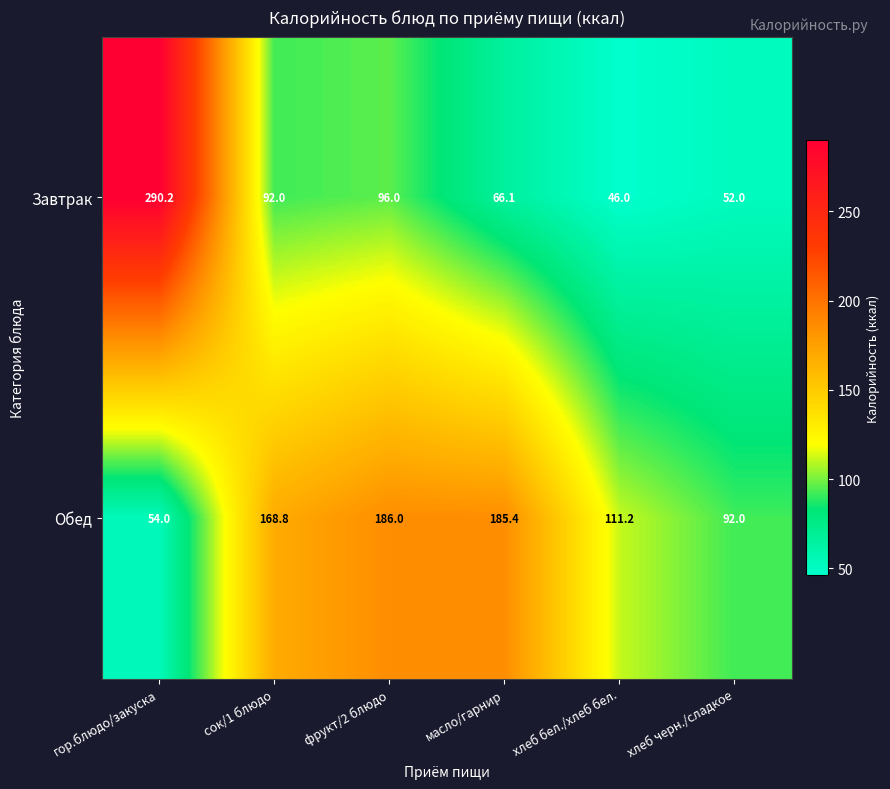

List the series in order of their peak value, lowest first.

Обед, Завтрак